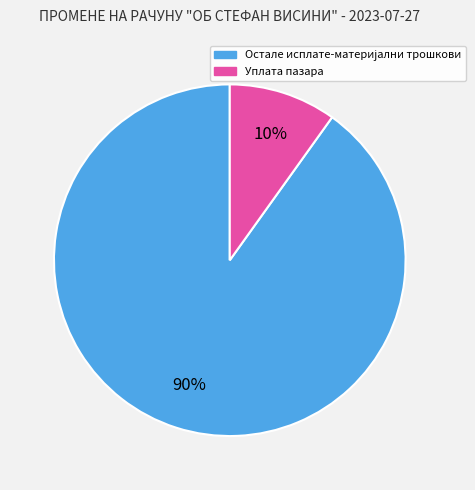

Count the number of slices in the pie.

2